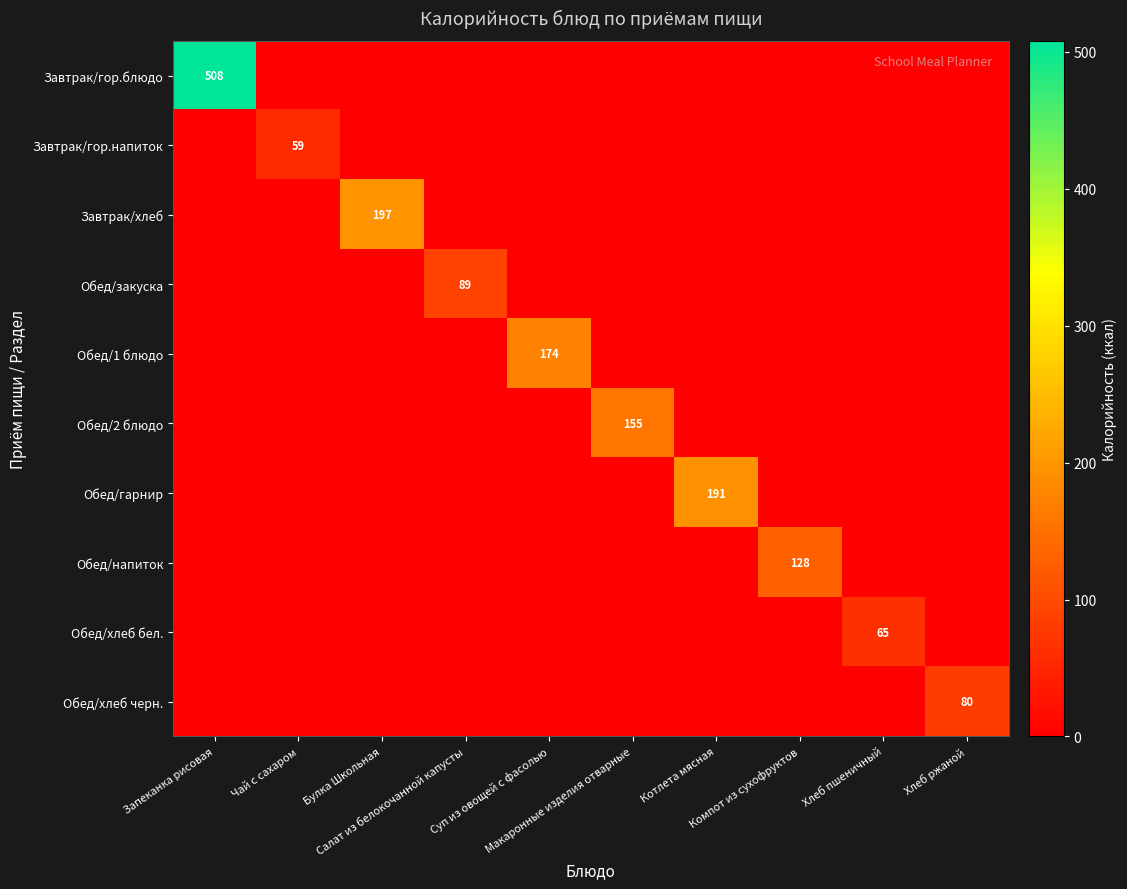

Between Запеканка рисовая and Хлеб ржаной, which series saw the biggest shift?

Завтрак/гор.блюдо